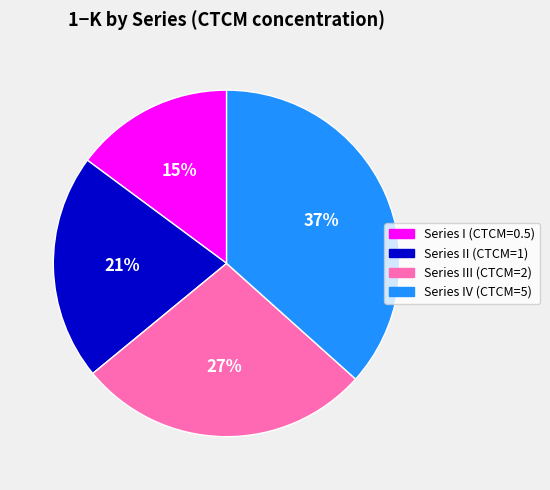

How many slices are in this pie chart?

4